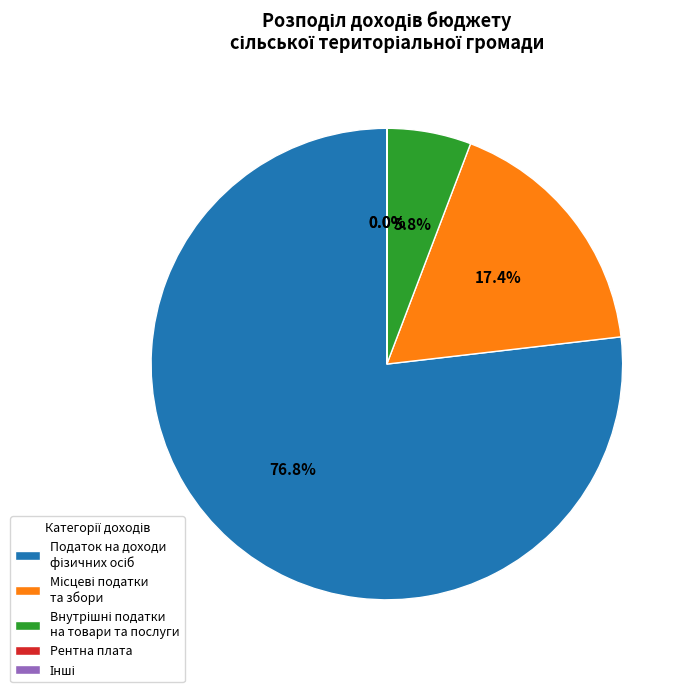

Is there any slice that represents more than half of the pie?

Yes